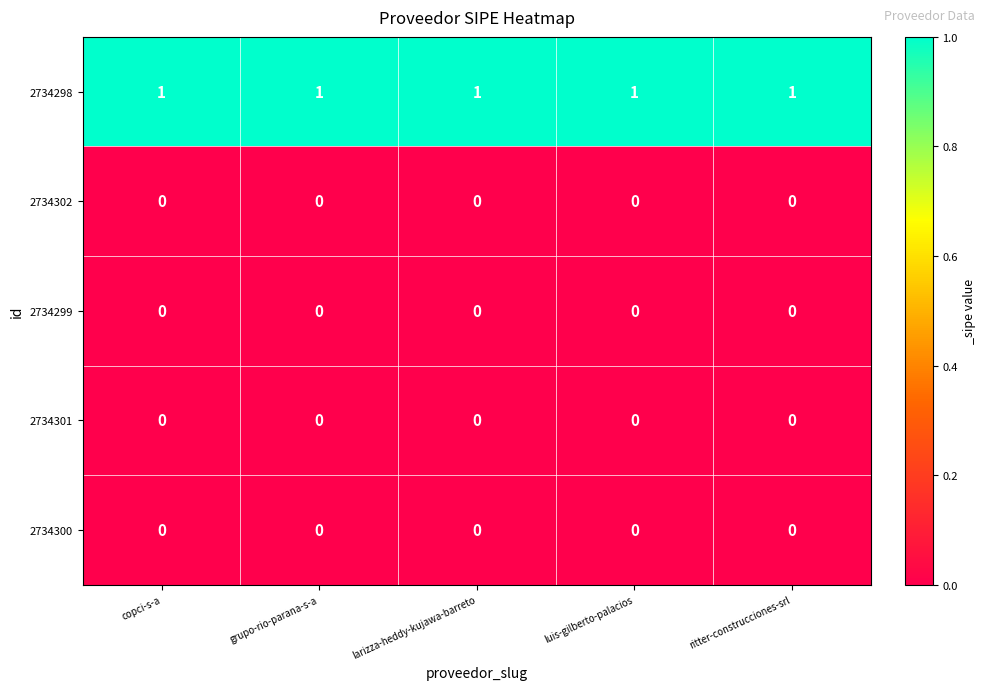

Is the value of 2734301 at copci-s-a greater than the value of 2734298 at grupo-rio-parana-s-a?

No